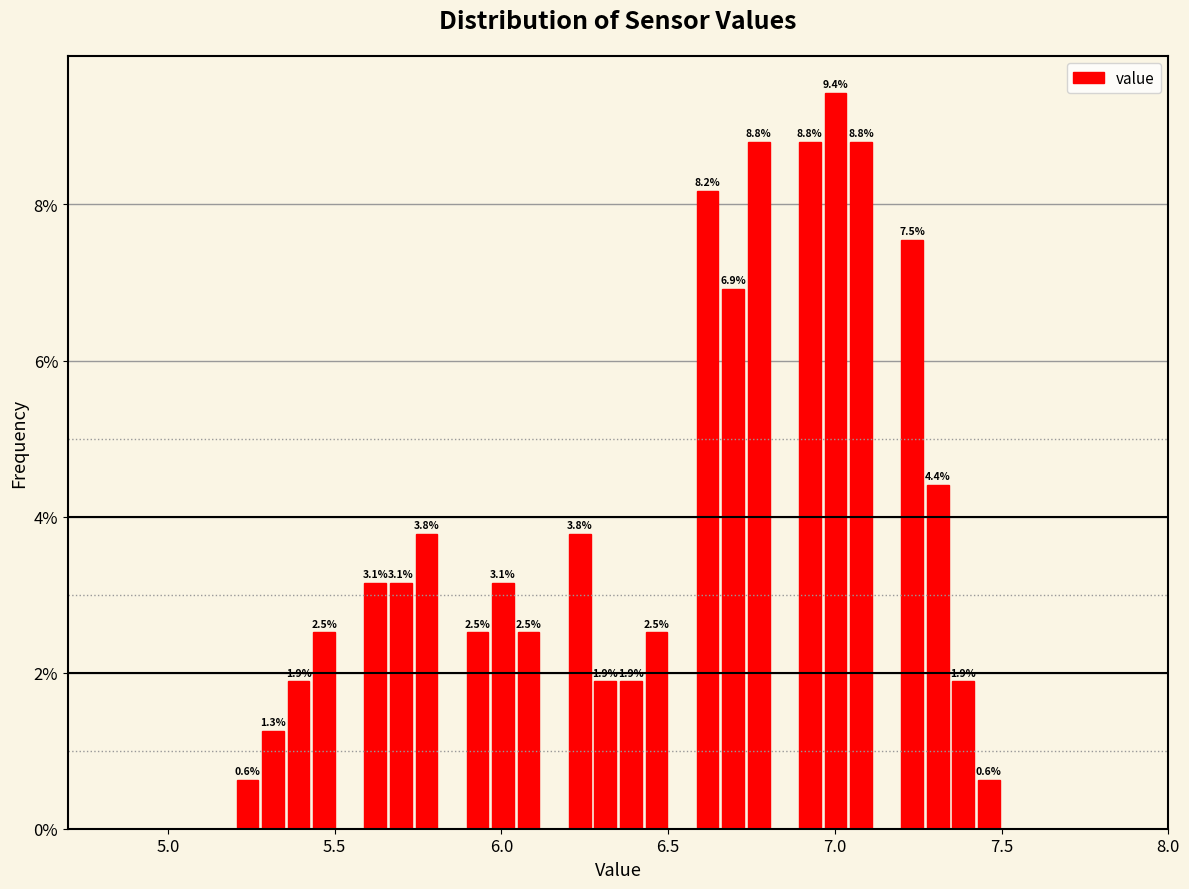

Around what value on the x-axis is the tallest bar? Give the approximate position of its centre, as read against the axis.

7.00